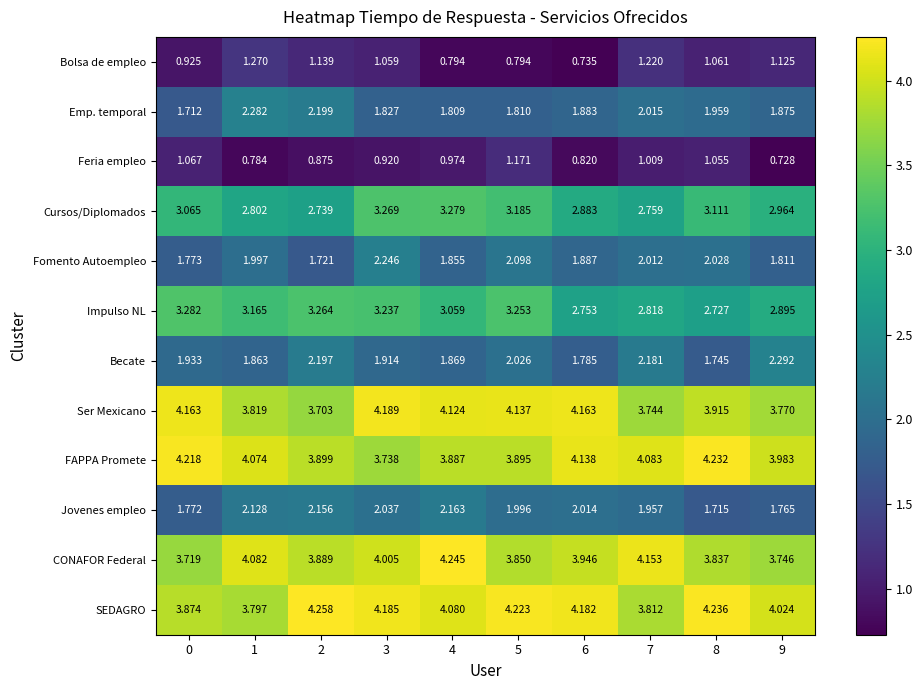

What is the difference between the highest and lowest values at 2?

3.4